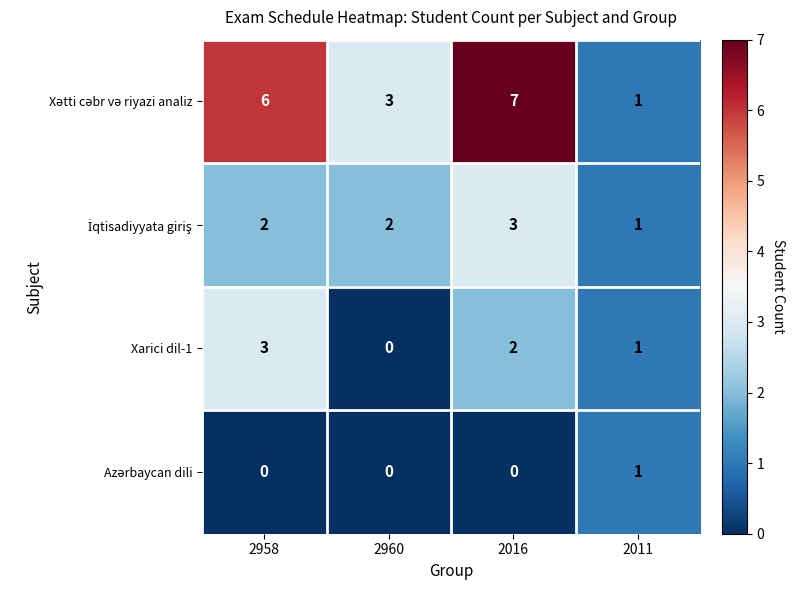

How many distinct data groups are displayed?

4